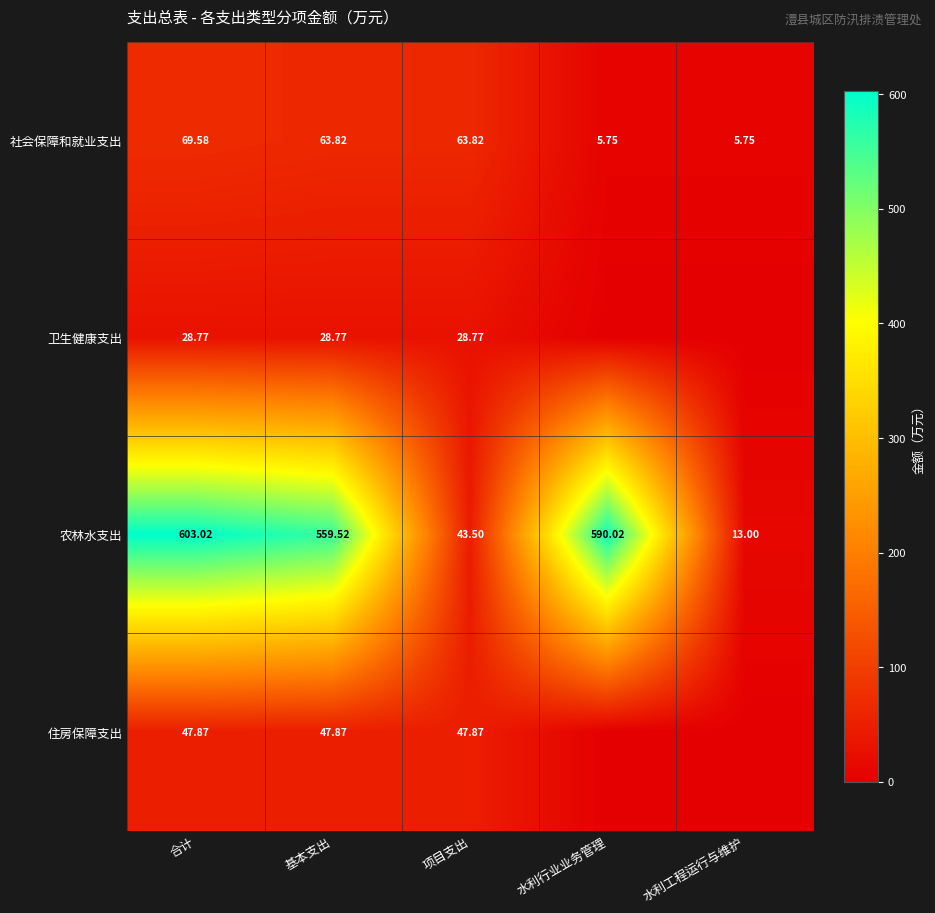

Is the value of 住房保障支出 at 合计 greater than the value of 社会保障和就业支出 at 基本支出?

No